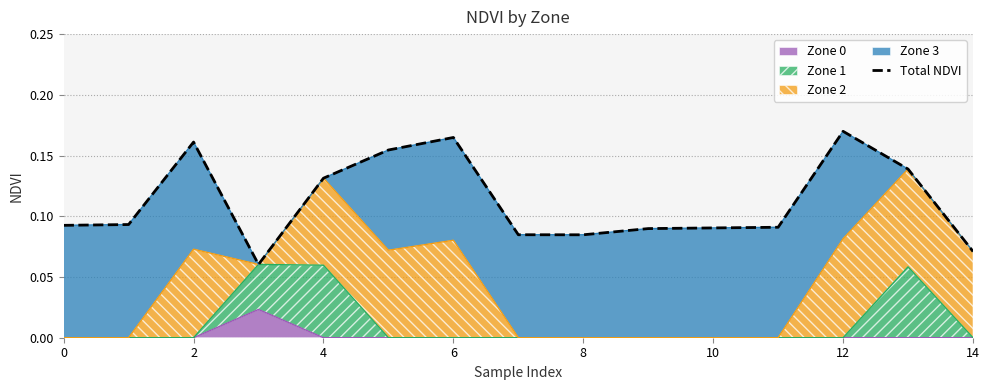

How many data points does each series have?

15